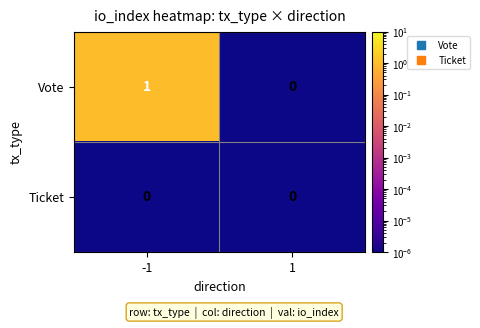

At -1, list the series in order from smallest to largest.

Ticket, Vote